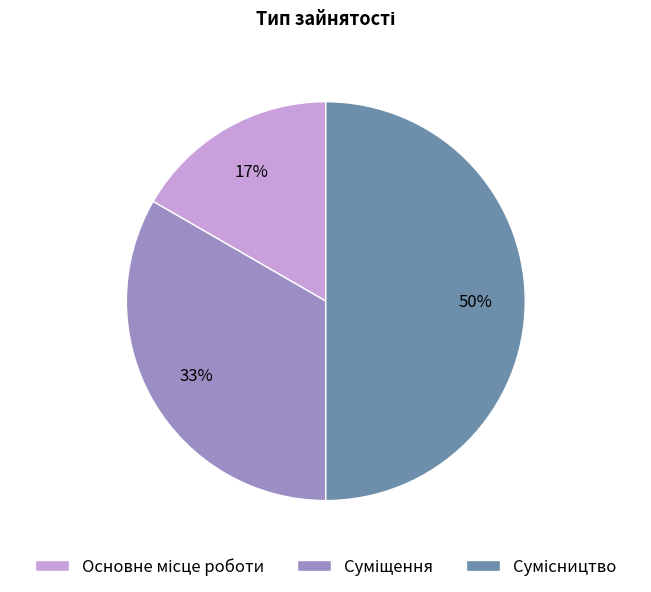

To the nearest percent, what is the average slice percentage?

33%